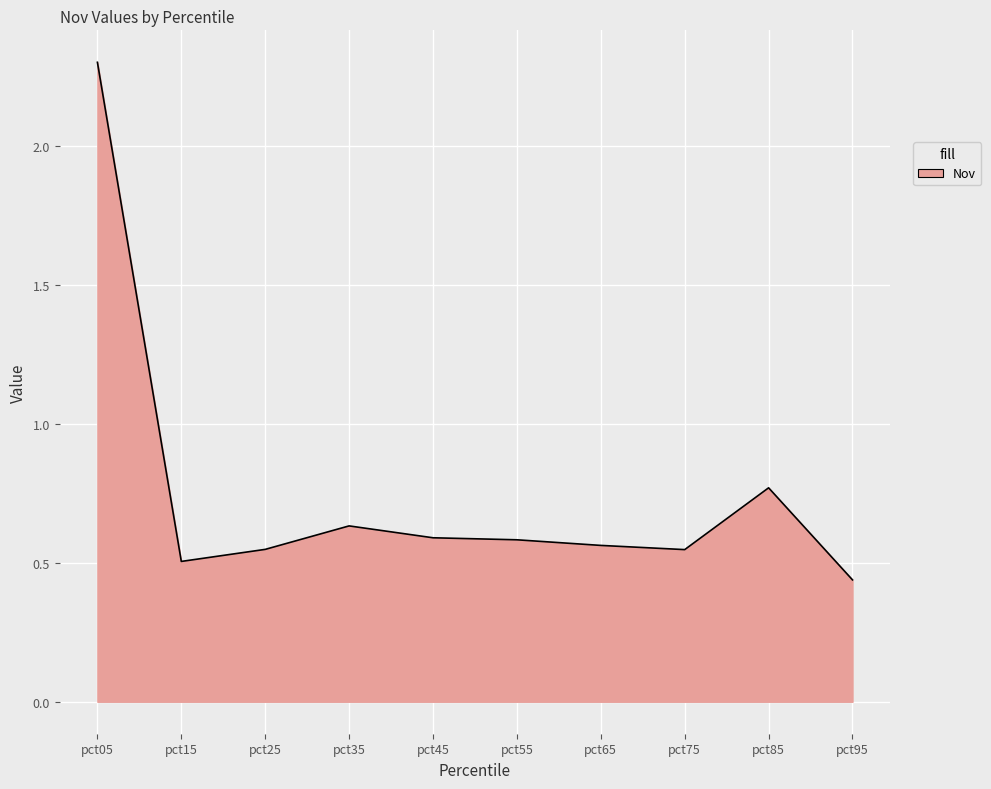

What is the difference between the maximum and minimum values?

1.9